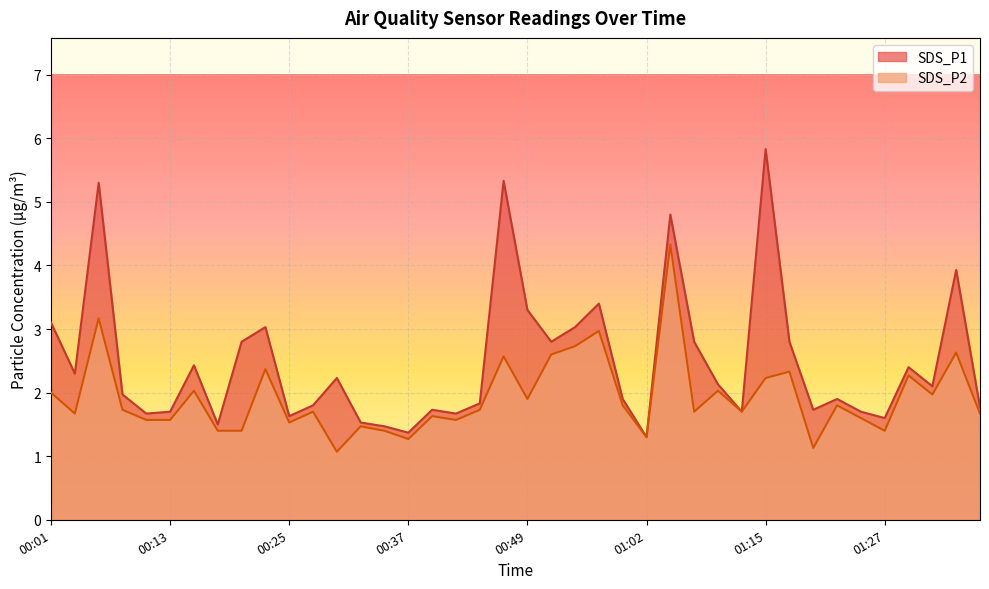

What is the smallest value displayed?

1.1